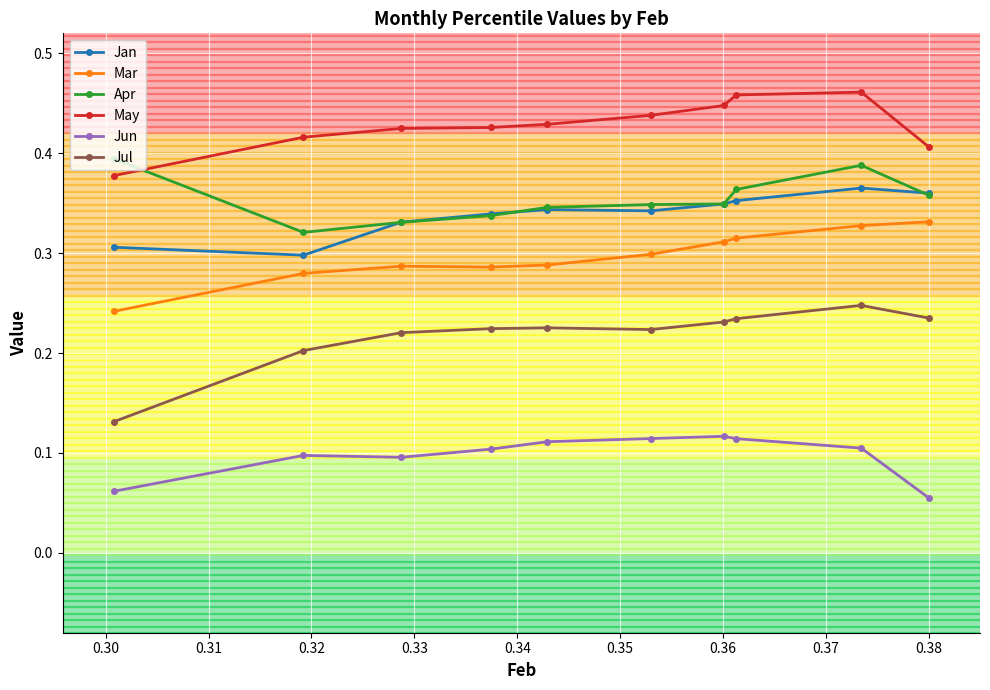

Rank the series by their maximum value, from lowest to highest.

Jun, Jul, Mar, Jan, Apr, May